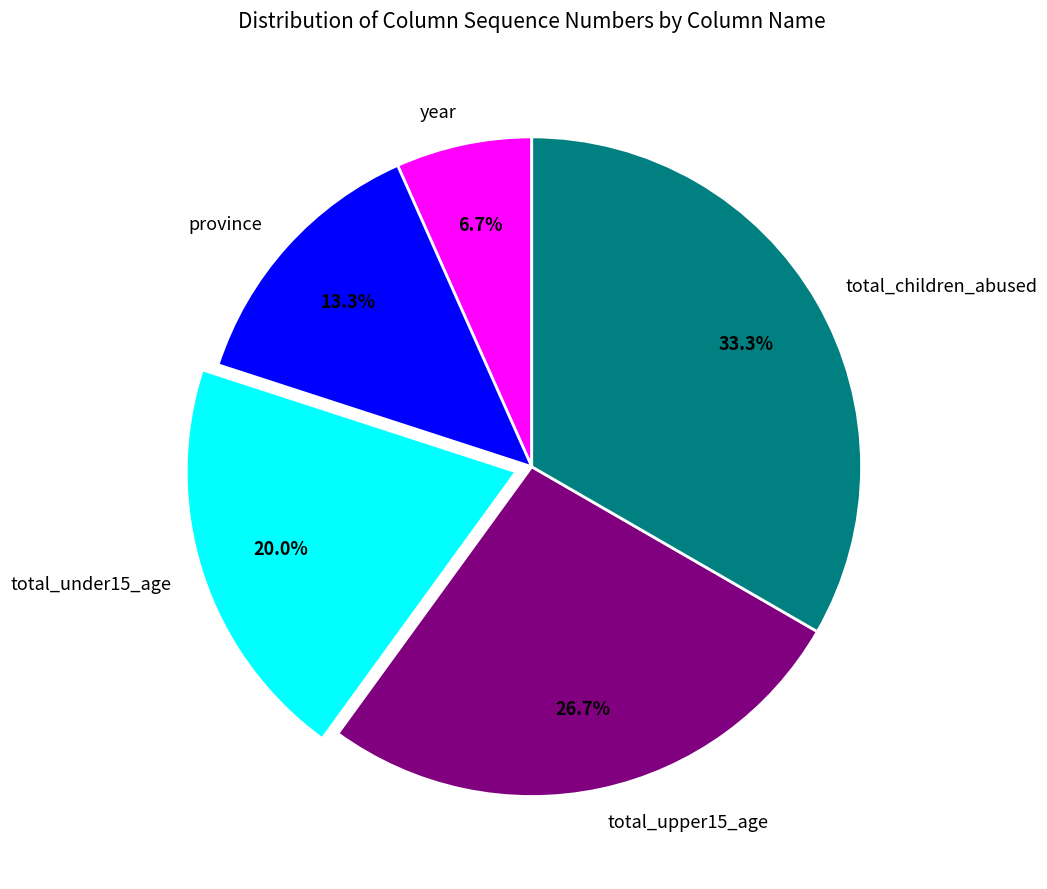

Does province represent more than half of the total?

No